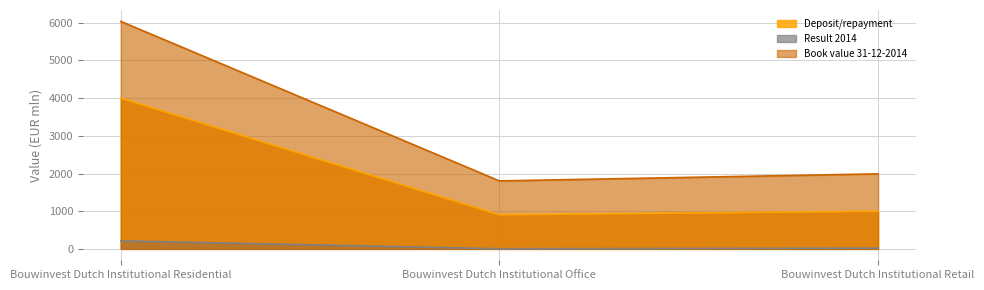

The Deposit/repayment series shows 558 at Bouwinvest Dutch Institutional Office. True or false?

False